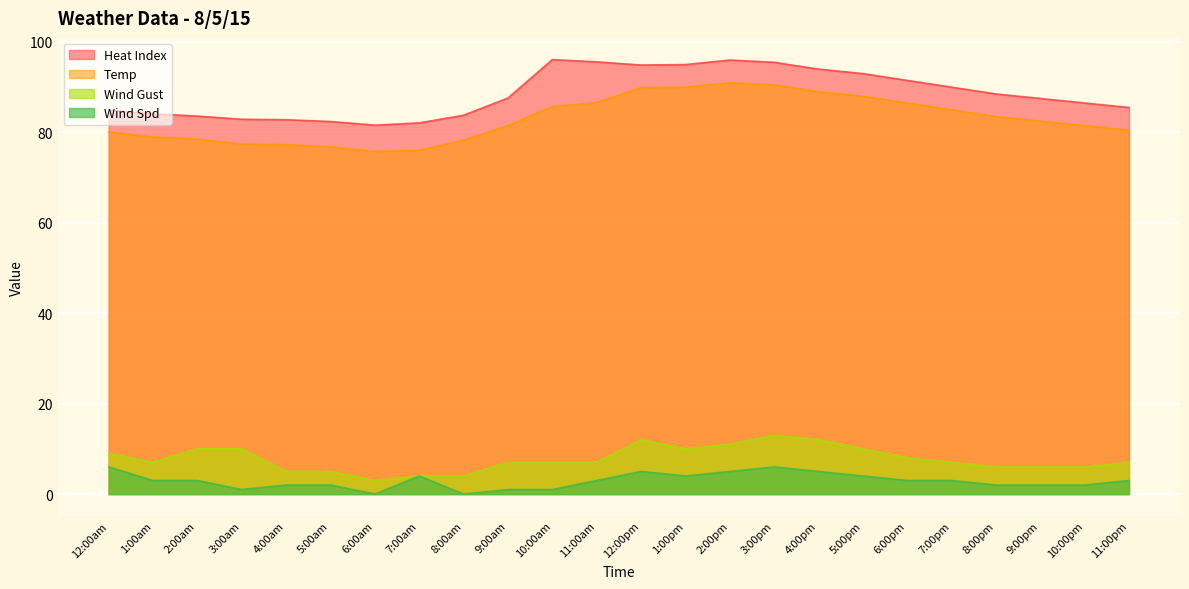

True or false: Wind Gust and Temp cross at least once.

False